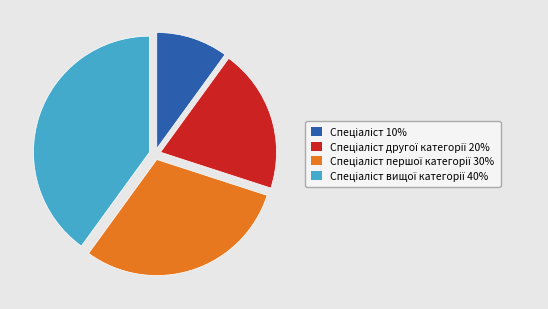

Does any single category account for the majority?

No